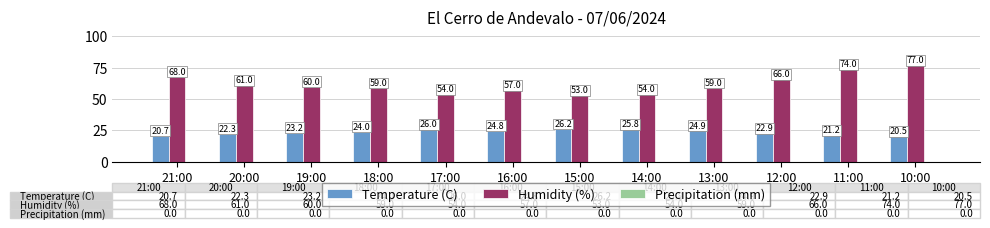

What is the value of the Humidity (%) bar at the 3rd from the left?

60.0